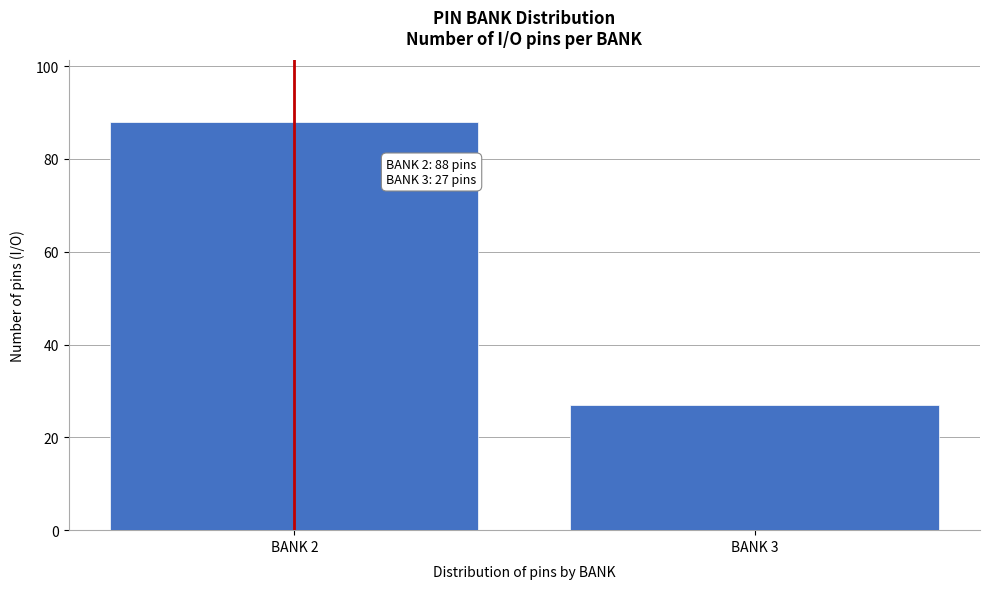

Reading left to right, transcribe all the data shown in this chart.

88	27